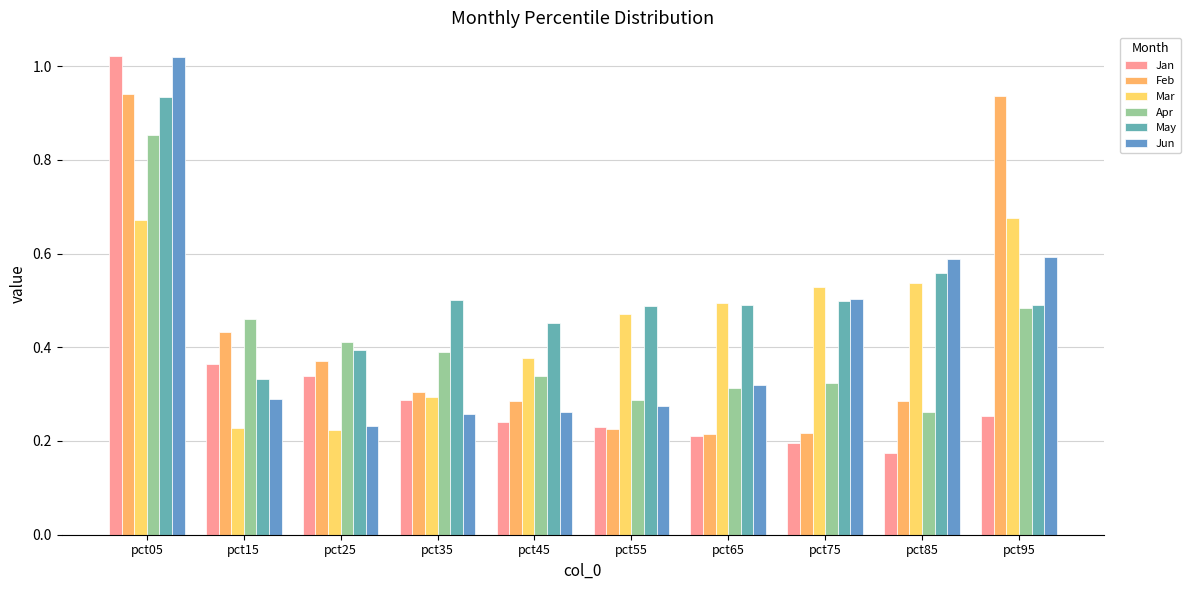

The value of Feb at pct95 is 0.9. True or false?

True